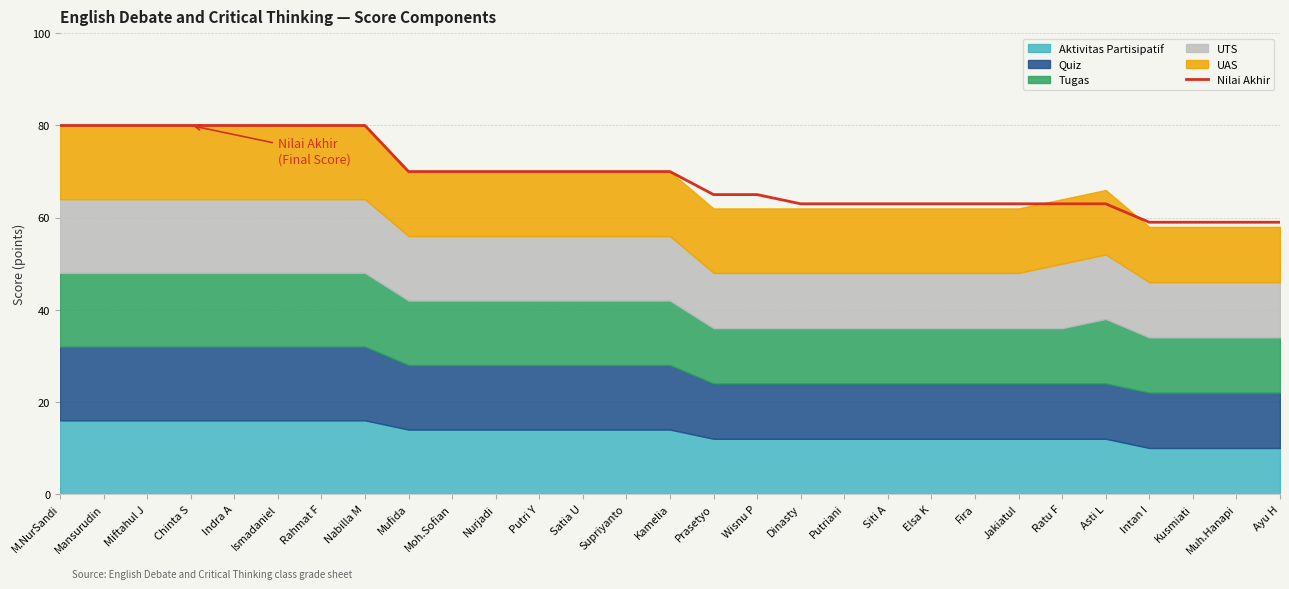

The chart shows a value of 70 at Satia U. True or false?

True